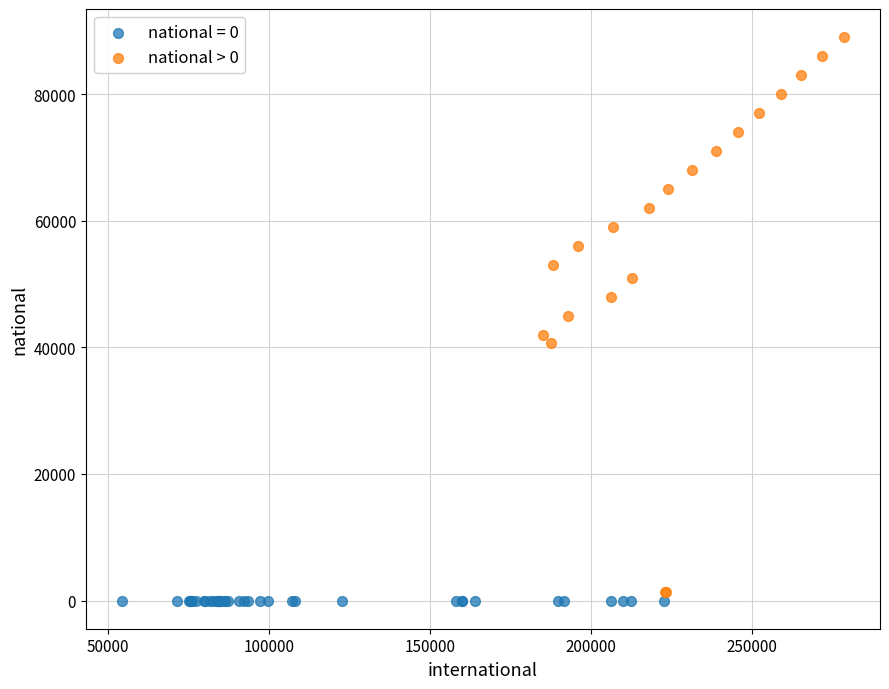

Which series contains the highest Y value?

national > 0